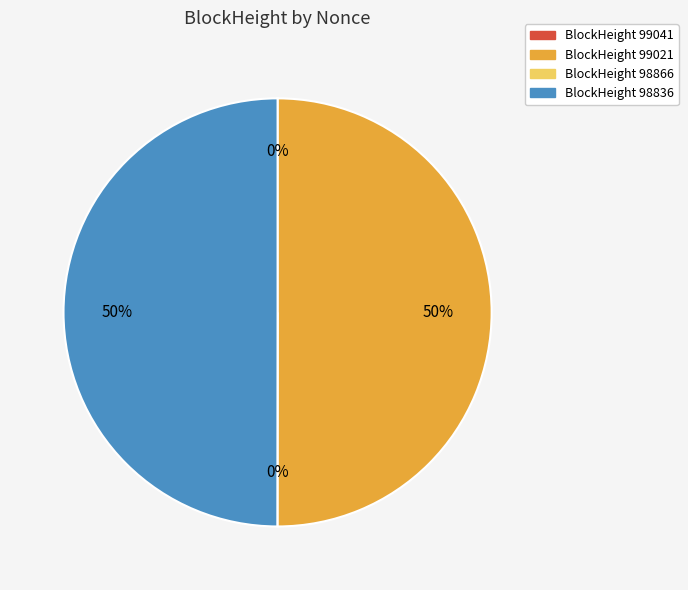

True or false: 98836 accounts for 50% of the total.

True